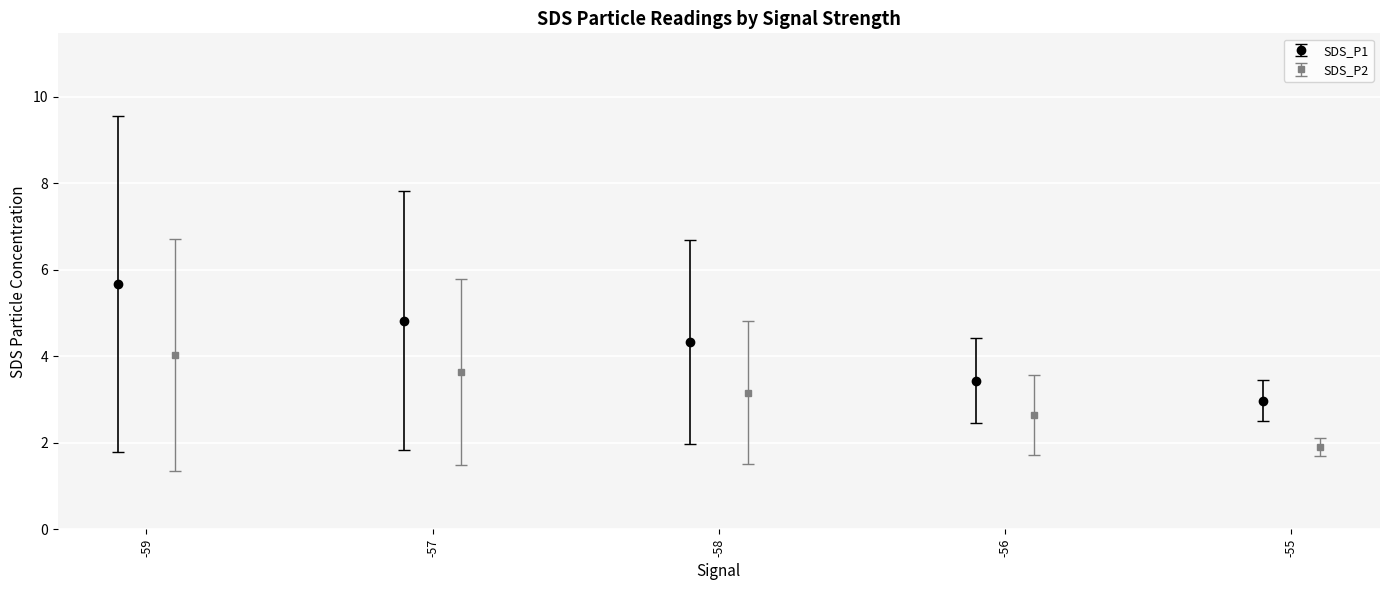

The SDS_P1 series shows 4.7 at 1. True or false?

False